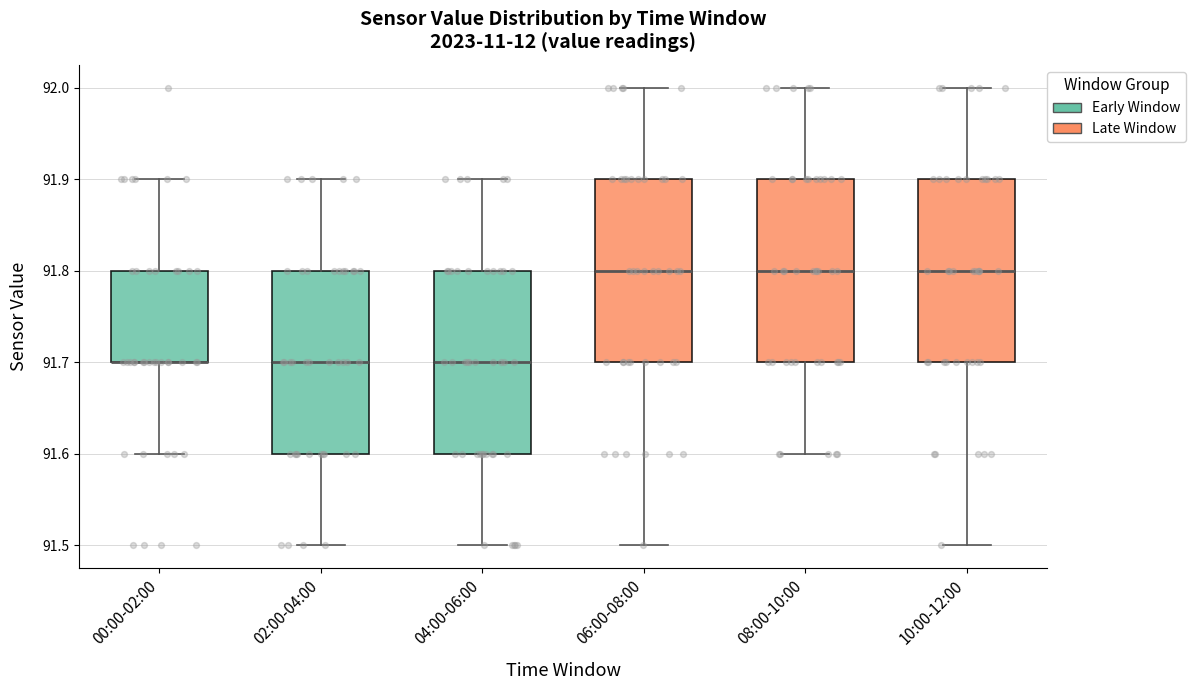

Reading left to right, read every box against the y-axis: the position of its median line, the range the box covers, and the ends of its whiskers. The values are not printed on the chart, so give them approximately, as read against the axis.

00:00-02:00: median 91.7 (drawn on the box's lower edge), box 91.7 to 91.8, whiskers 91.6 to 91.9
02:00-04:00: median 91.7, box 91.6 to 91.8, whiskers 91.5 to 91.9
04:00-06:00: median 91.7, box 91.6 to 91.8, whiskers 91.5 to 91.9
06:00-08:00: median 91.8, box 91.7 to 91.9, whiskers 91.5 to 92.0
08:00-10:00: median 91.8, box 91.7 to 91.9, whiskers 91.6 to 92.0
10:00-12:00: median 91.8, box 91.7 to 91.9, whiskers 91.5 to 92.0